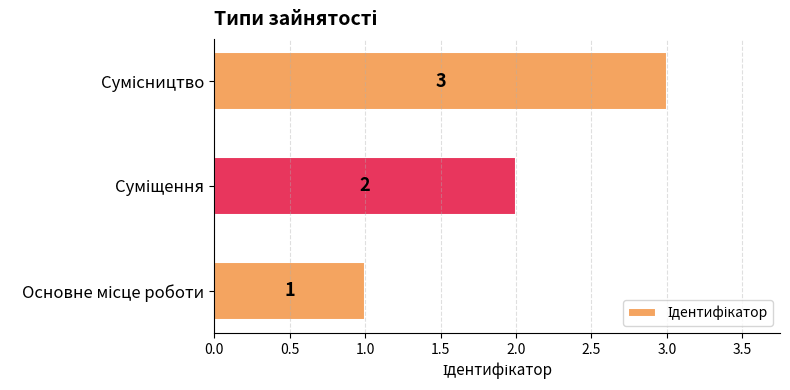

Count the values in the range 1 to 3.

3